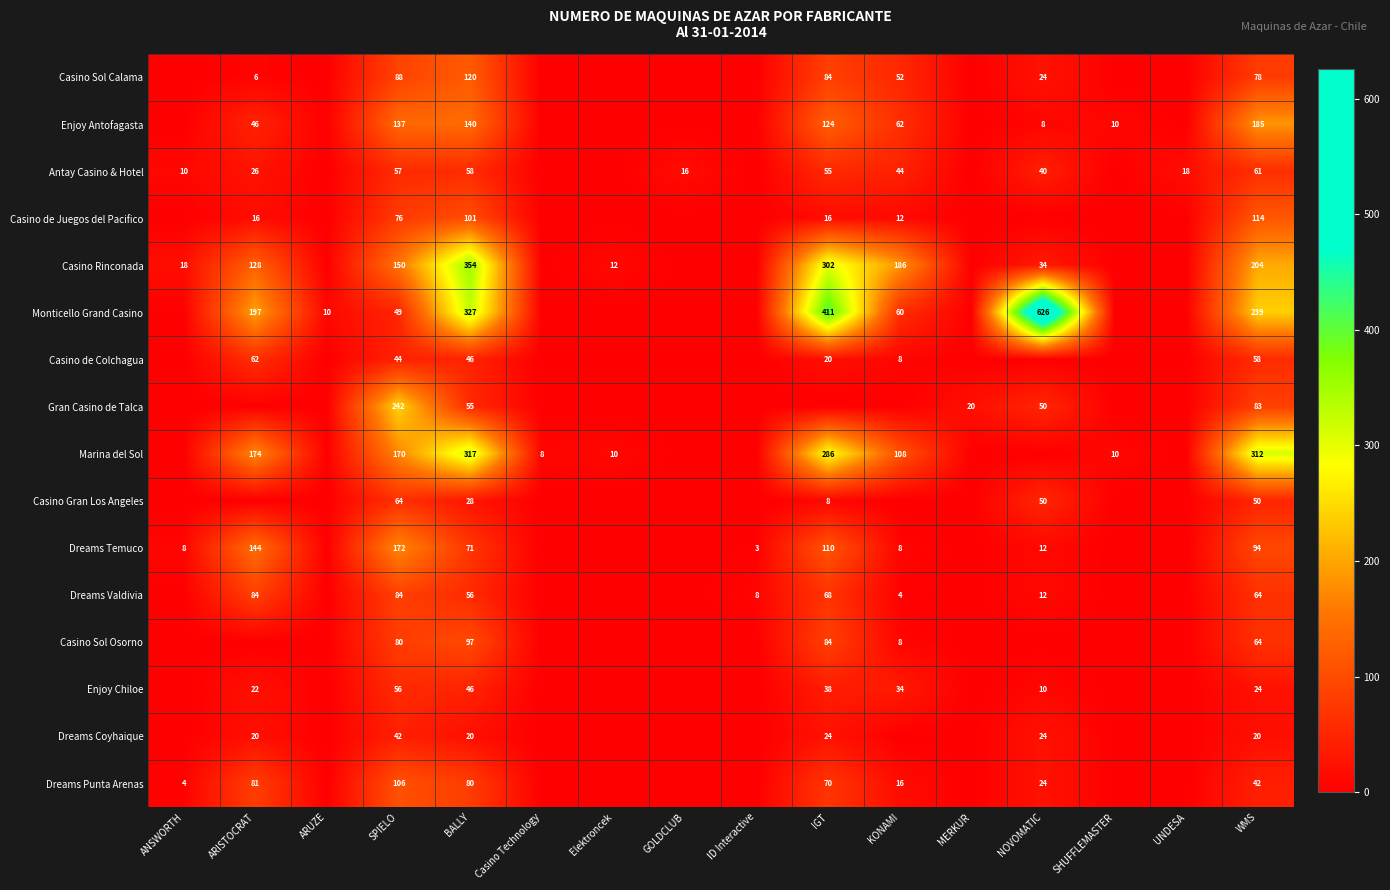

The value of Enjoy Antofagasta at SHUFFLEMASTER is 10. True or false?

True